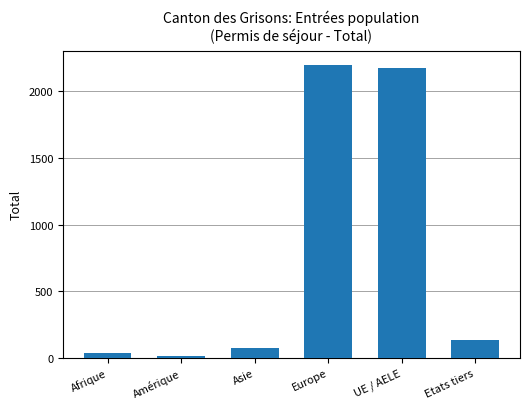

What is the difference between the values at UE / AELE and Asie?

2104